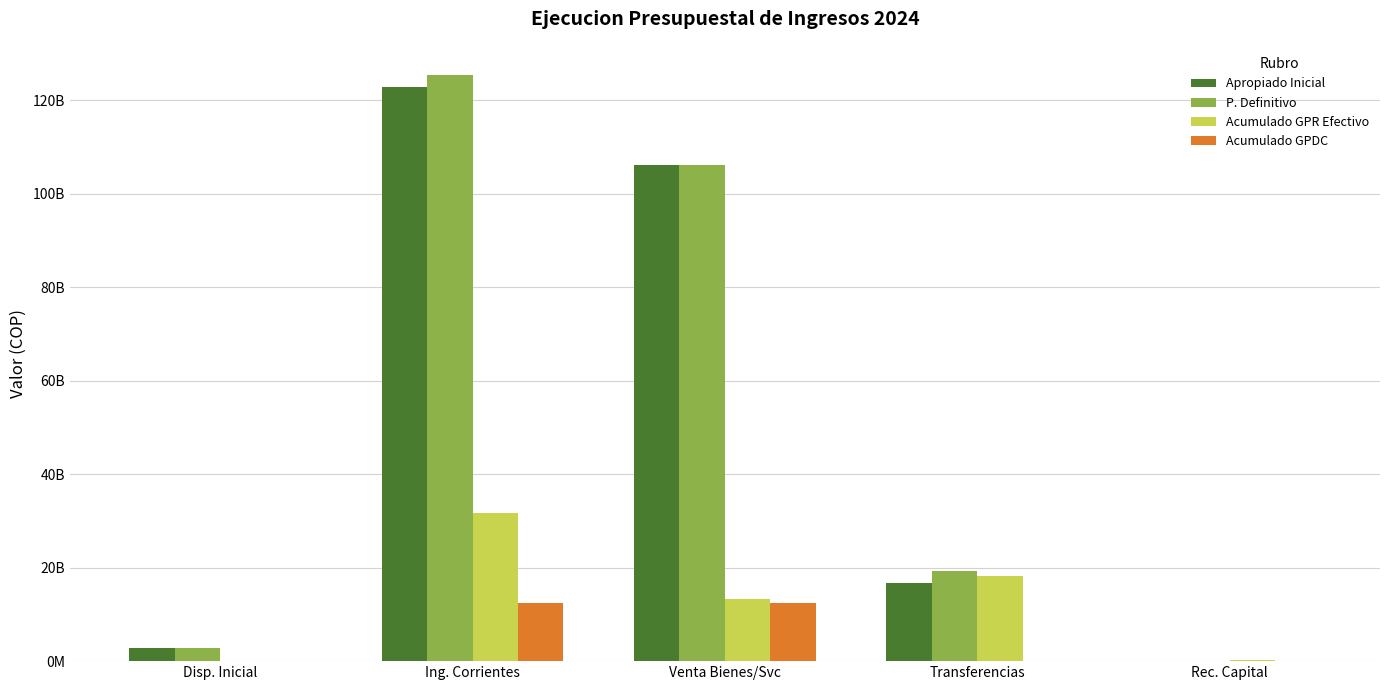

True or false: Acumulado GPR Efectivo has a value of 31605167398.8 at Ing. Corrientes.

True